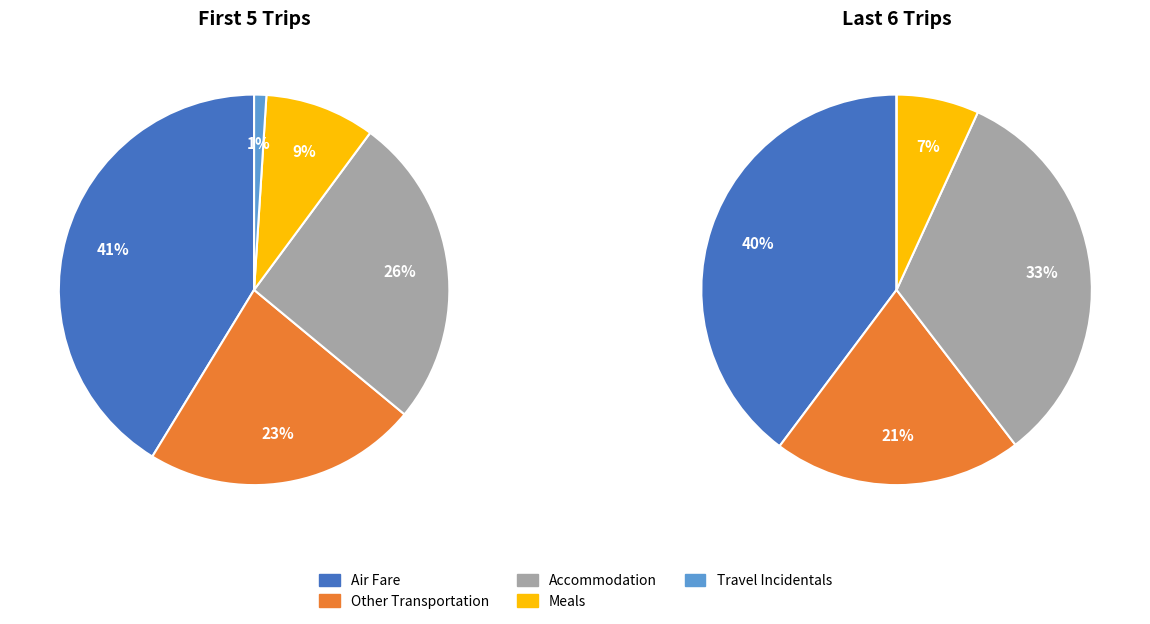

Is it true that Other Transportation is 1% of the pie?

False